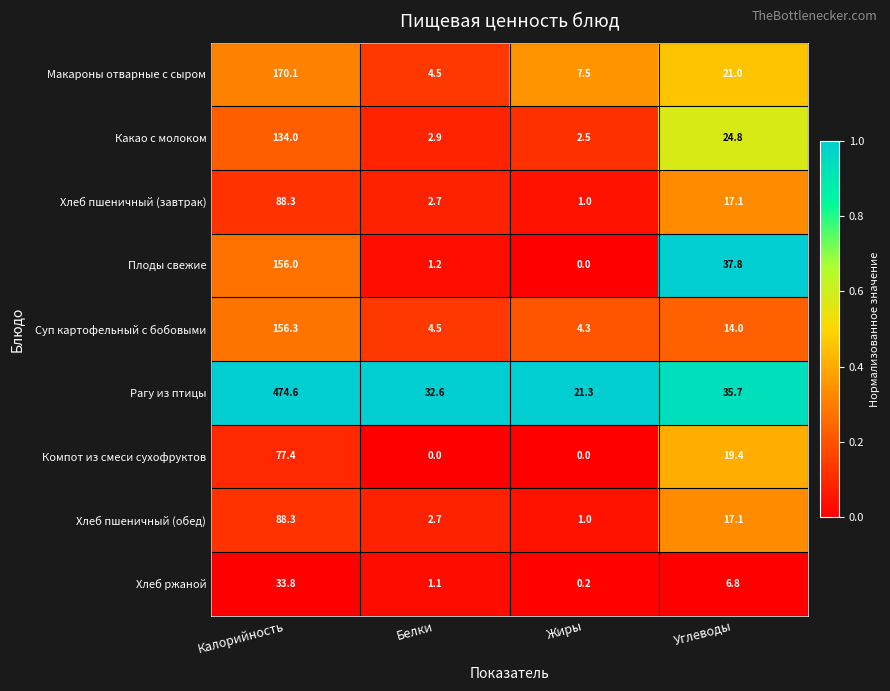

What is the maximum value shown in the chart?

474.6